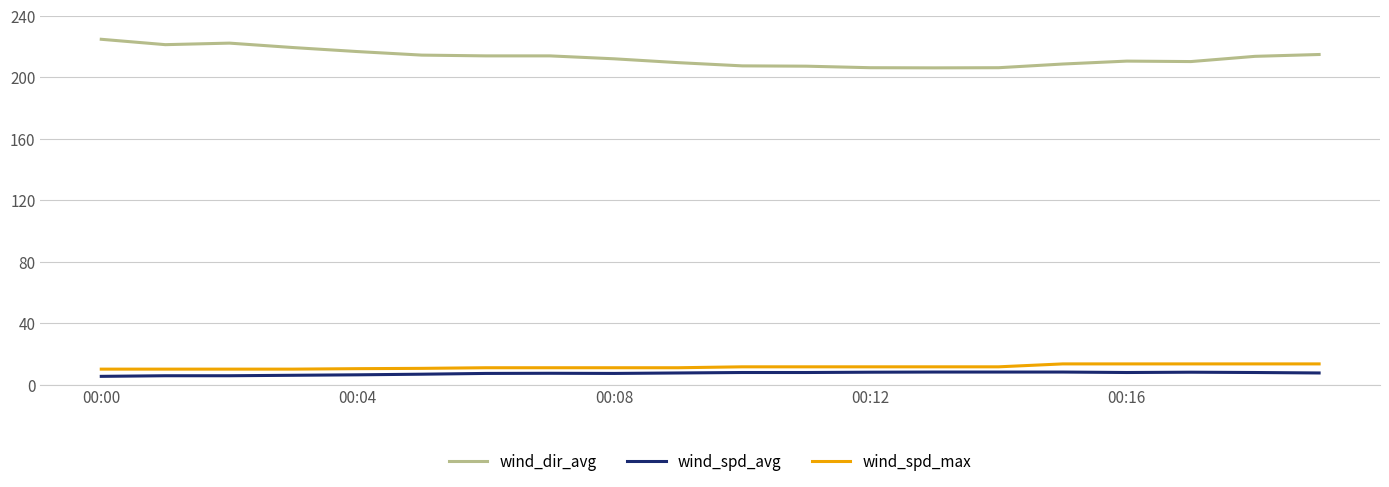

Which series has the largest range (max minus min)?

wind_dir_avg